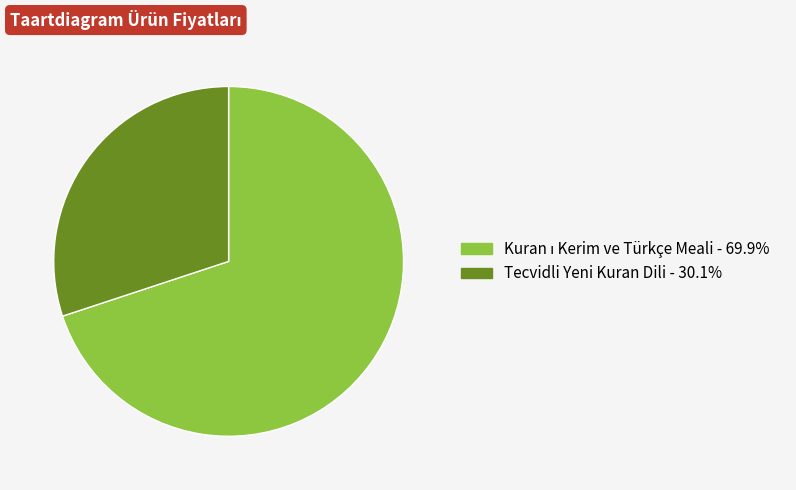

Which category has the smallest portion of the pie?

Tecvidli Yeni Kuran Dili